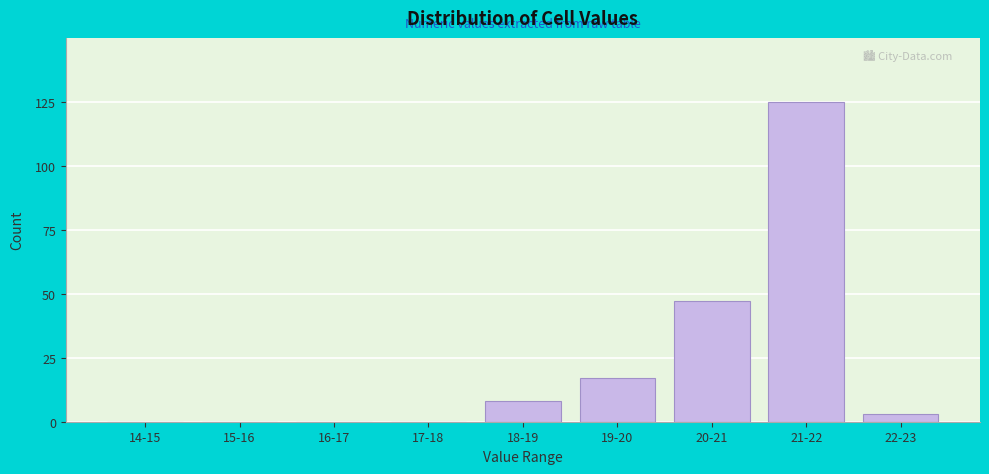

Reading right to left, what are all the values shown in this chart?

22-23=3	21-22=125	20-21=47	19-20=17	18-19=8	17-18=0	16-17=0	15-16=0	14-15=0